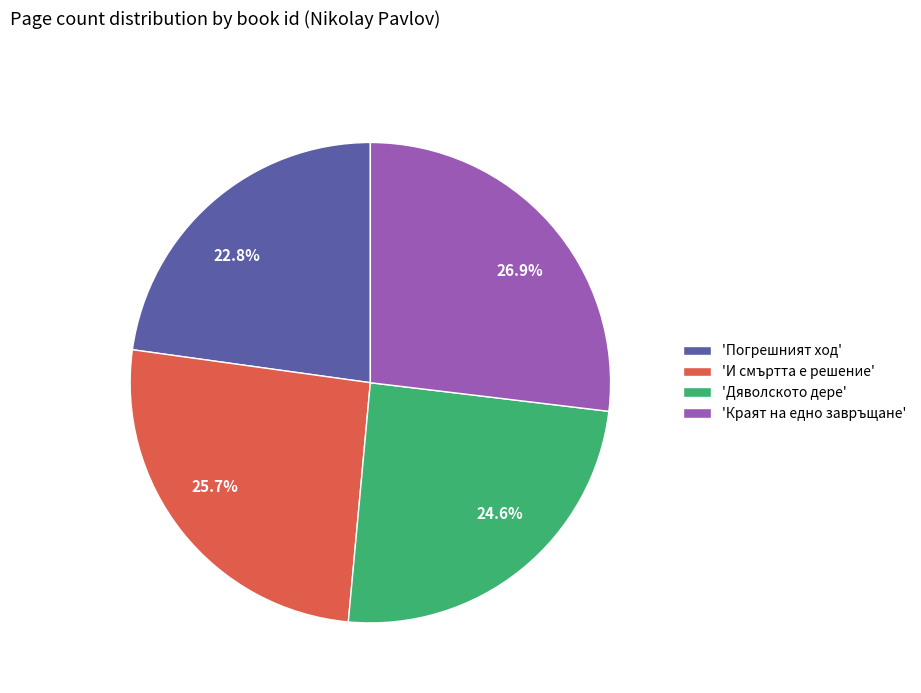

Is there any slice that represents more than half of the pie?

No